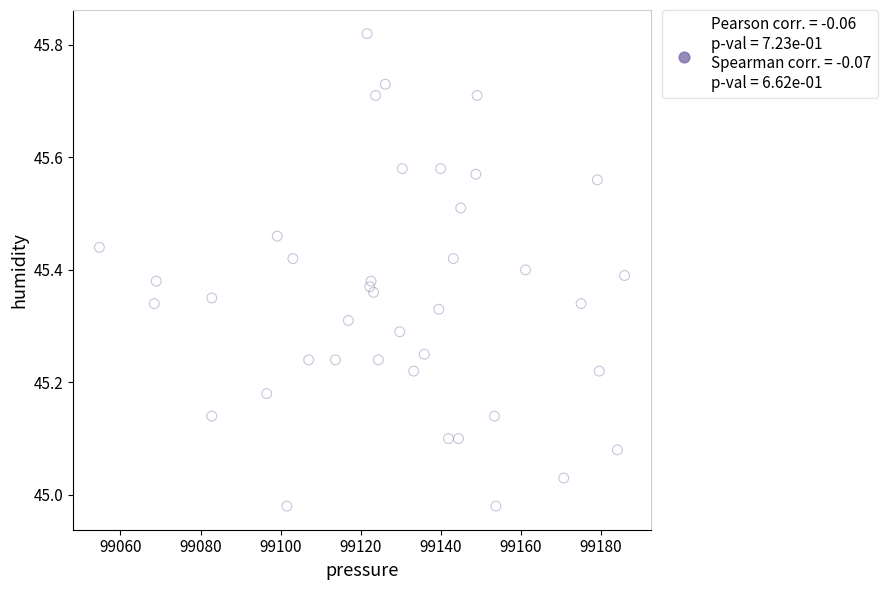

What is the range of X values (max minus min)?

131.1